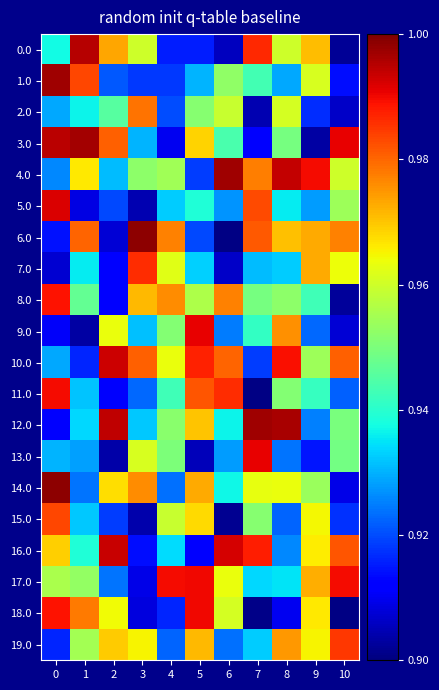

Which has a higher value, 1 or 4?

1